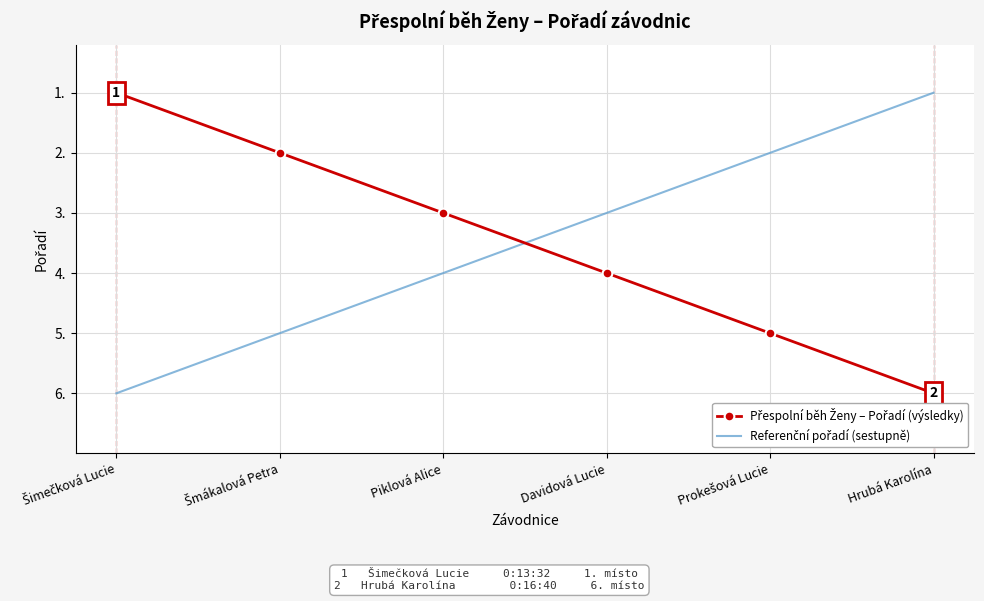

What position from the right is Davidová Lucie?

3